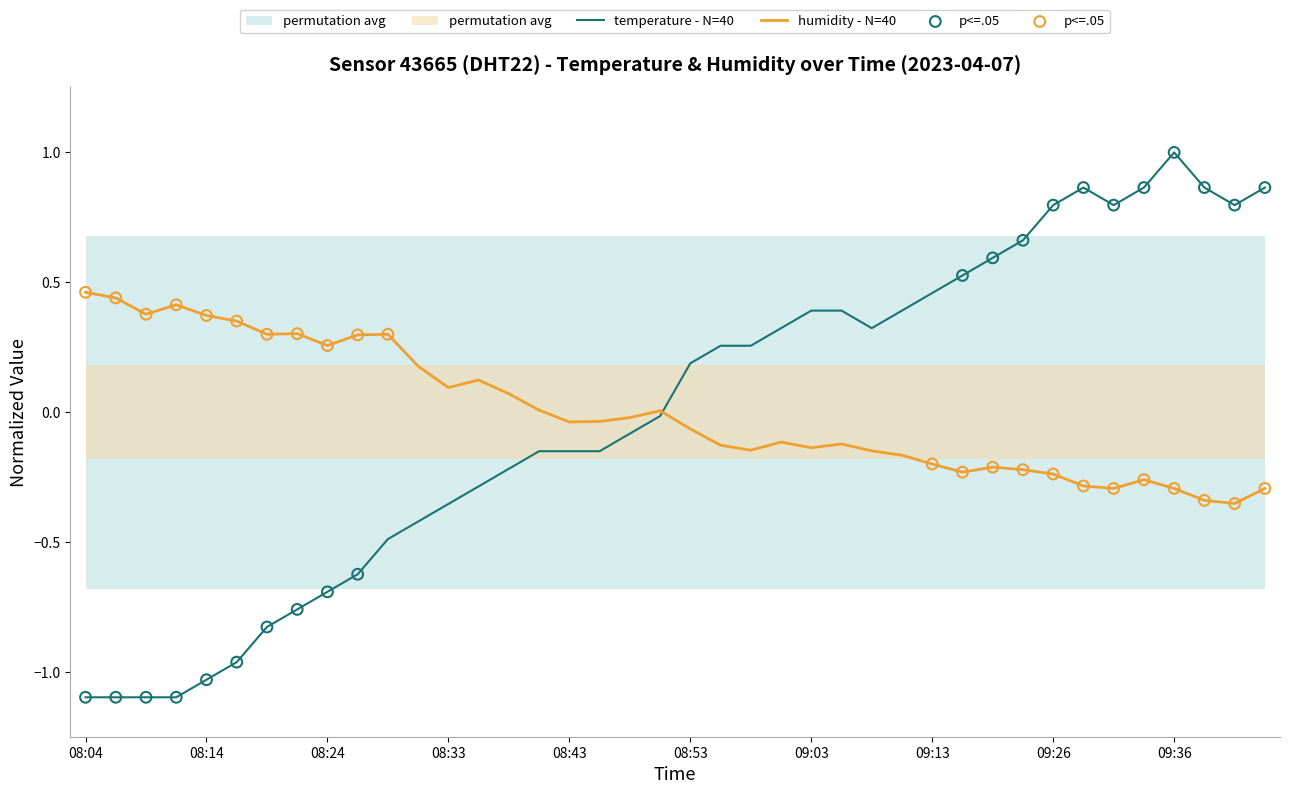

What is the total value across all series at 08:48?

-0.1